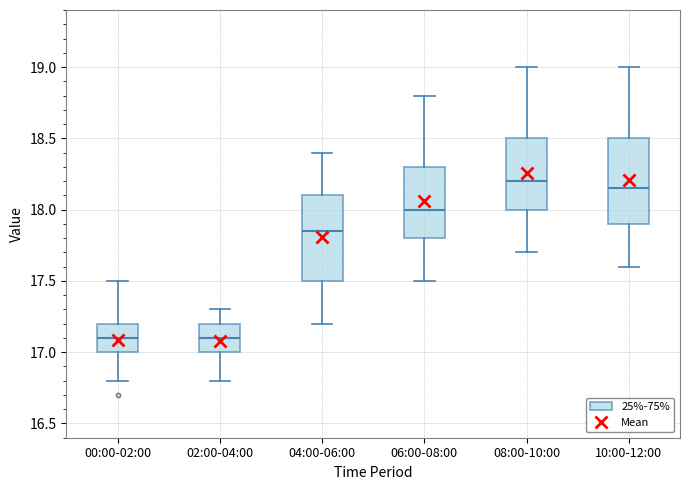

Which box has the highest median line?

08:00-10:00